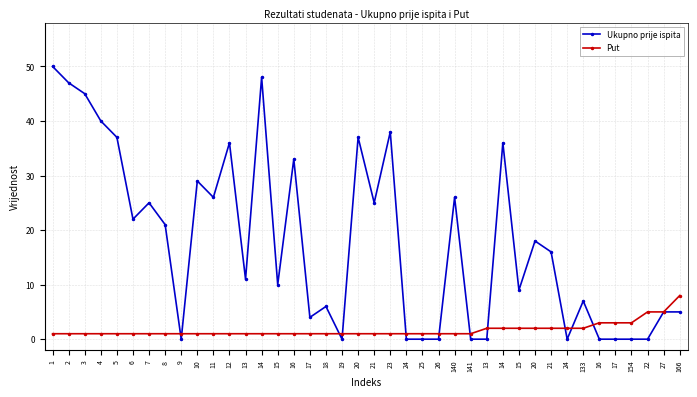

What is the difference between the second highest and second lowest values in the Put series?

4